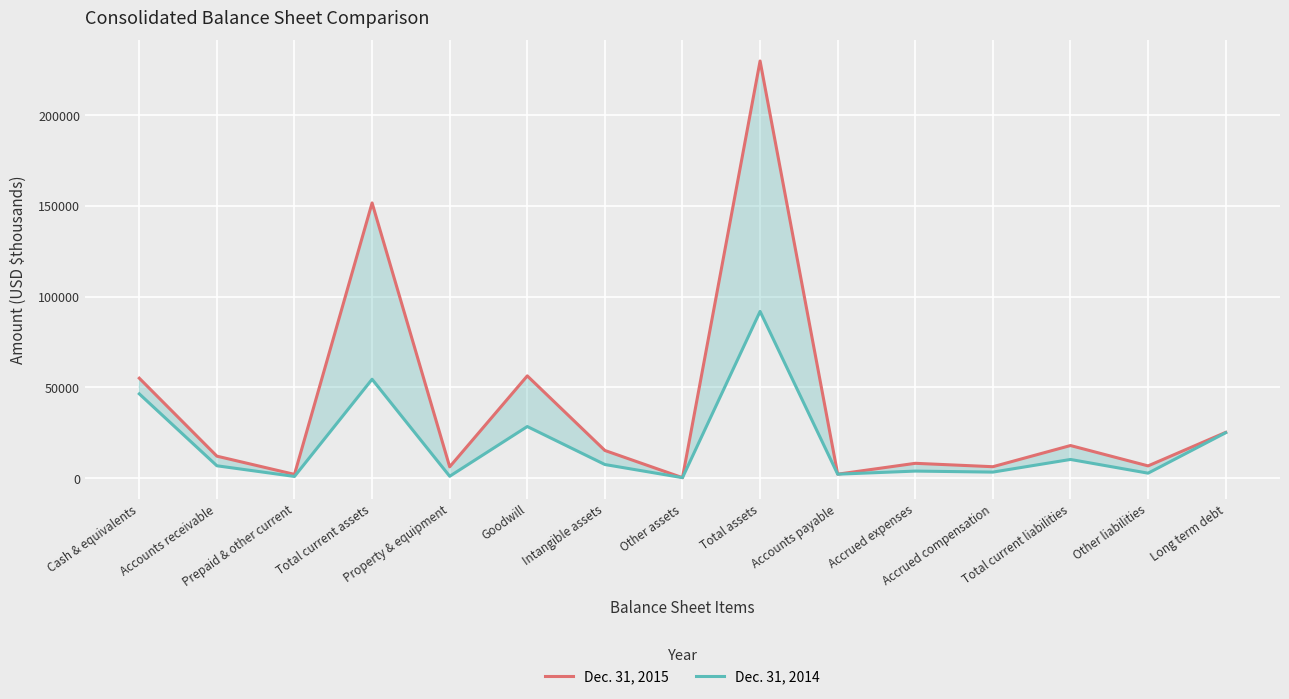

What is the spread (max minus min) of values at Accrued compensation?

2968